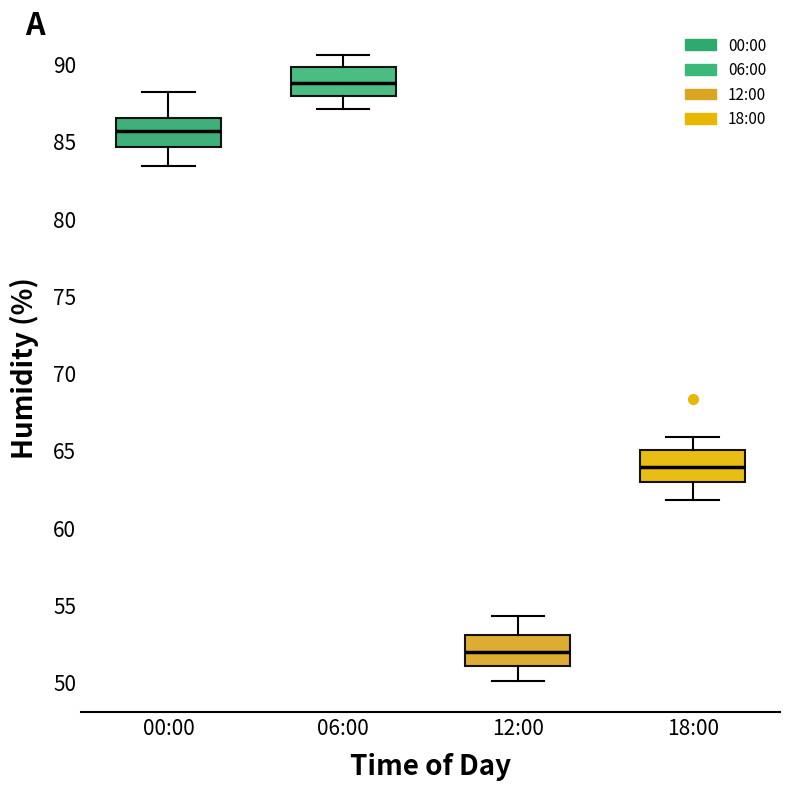

Reading left to right, transcribe this box plot: for each box, give where its median line is, the range the box spans, and where its two whiskers end, as read against the y-axis. The values are not printed on the chart, so give them approximately, as read against the axis.

00:00: median 85.5, box 84.5 to 86.5, whiskers 83.5 to 88.0
06:00: median 89.0, box 88.0 to 90.0, whiskers 87.0 to 90.5
12:00: median 52.0, box 51.0 to 53.0, whiskers 50.0 to 54.5
18:00: median 64.0, box 63.0 to 65.0, whiskers 62.0 to 66.0